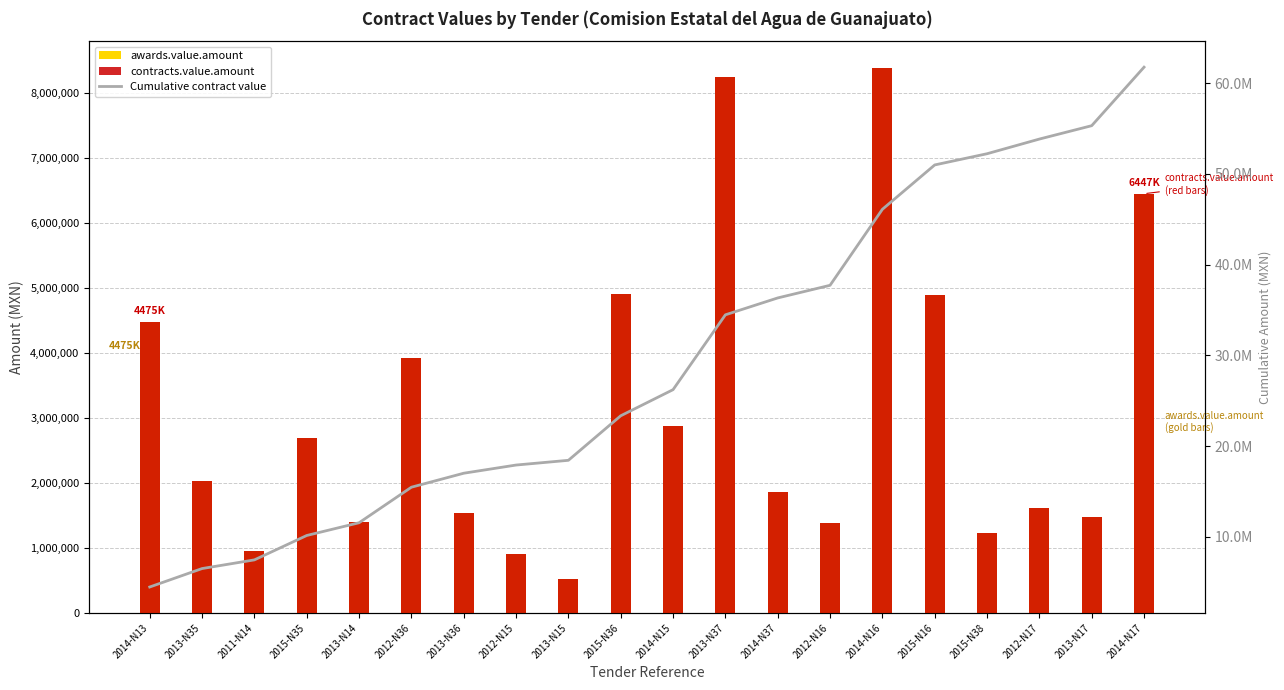

Does the chart contain stacked bars?

No